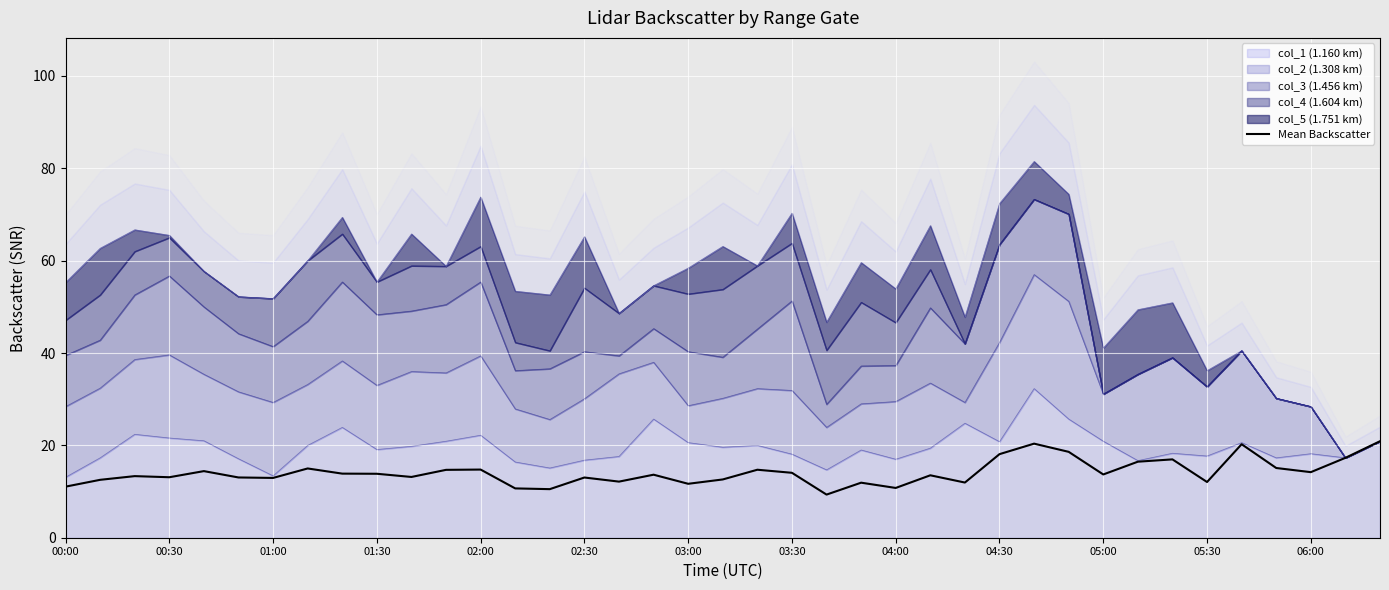

What is the sum of all values?

550.5